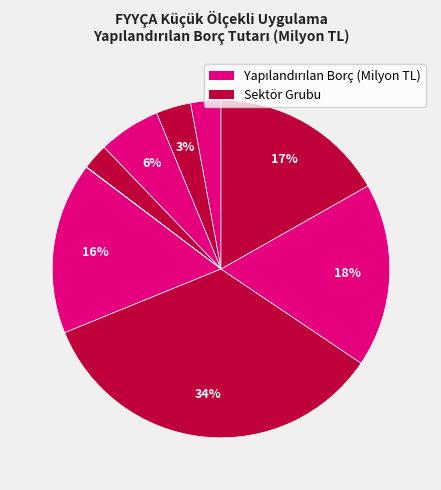

Is there a majority slice in this chart?

No